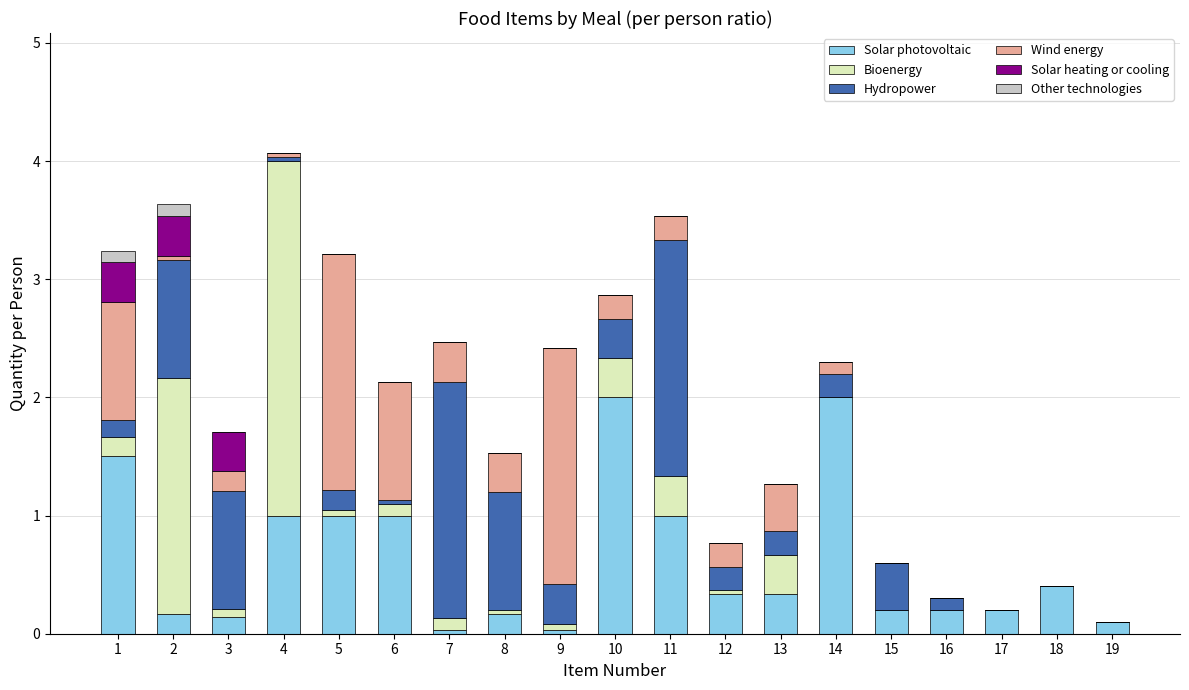

What is the total value across all series at 4?

4.1